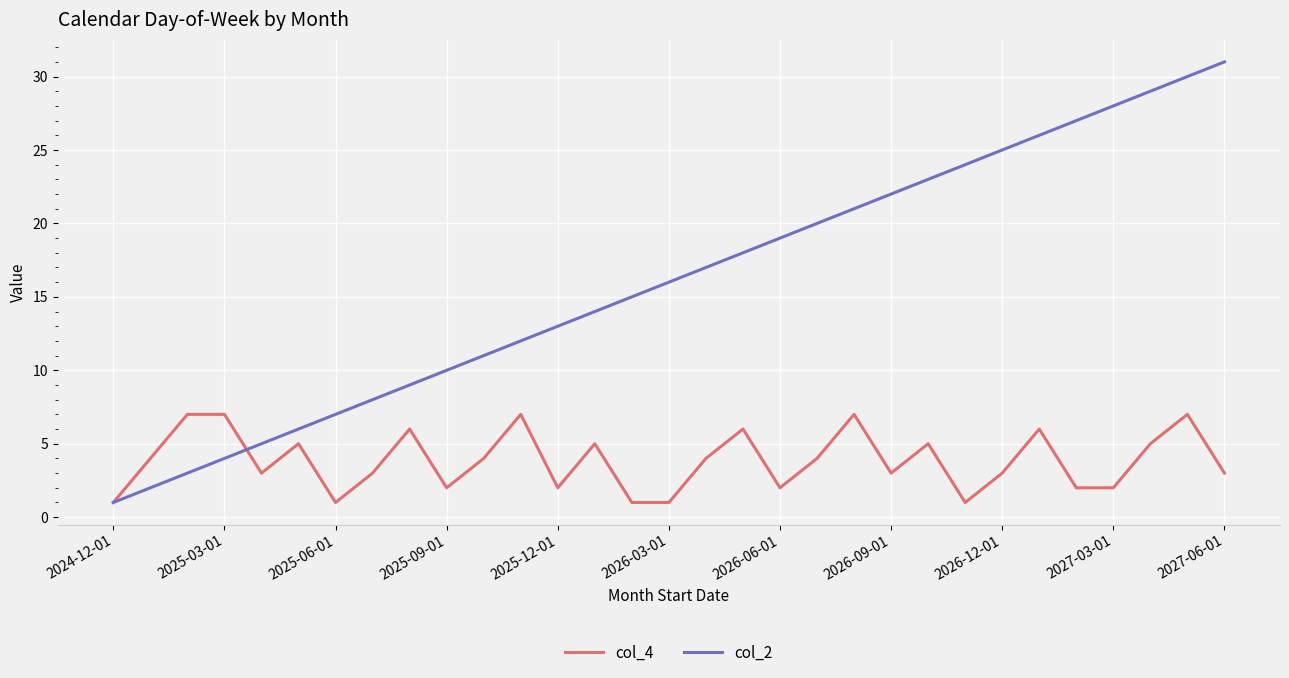

Rank the series by their maximum value, from highest to lowest.

col_2, col_4